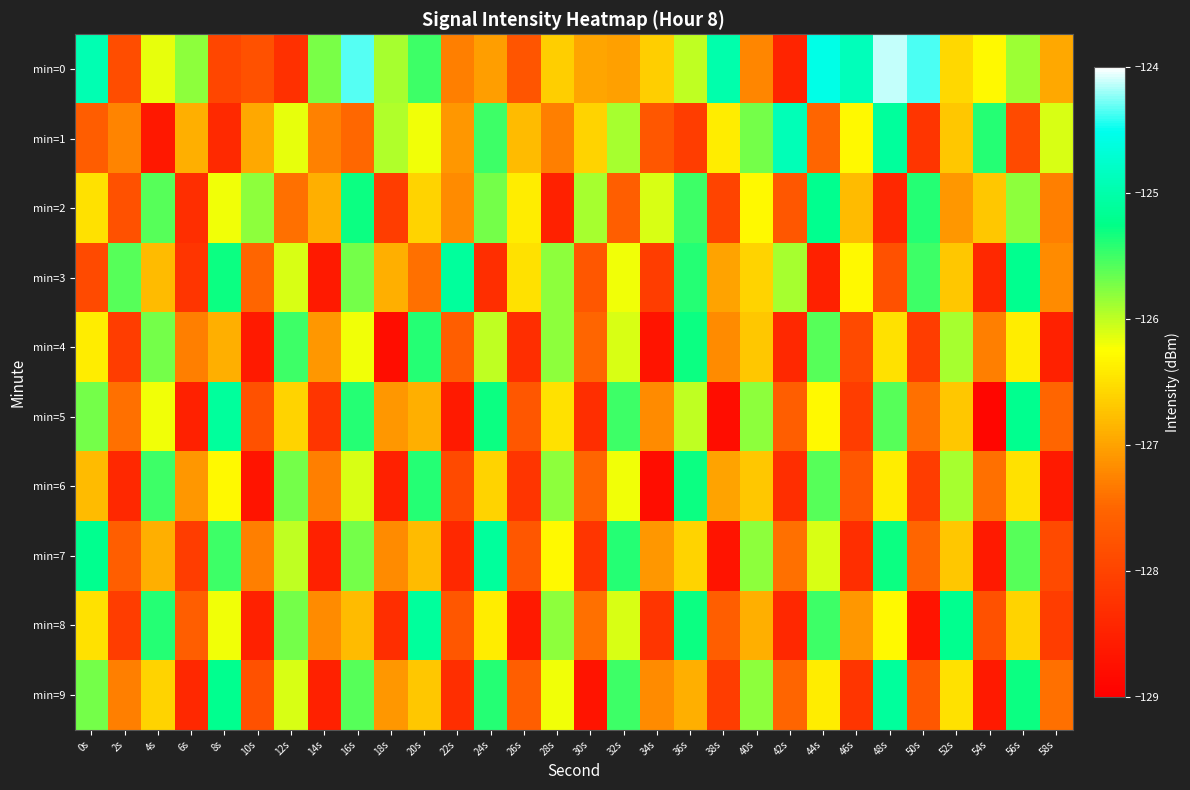

Rank the series at 16s from lowest to highest value.

min=1, min=8, min=4, min=6, min=3, min=7, min=9, min=5, min=2, min=0